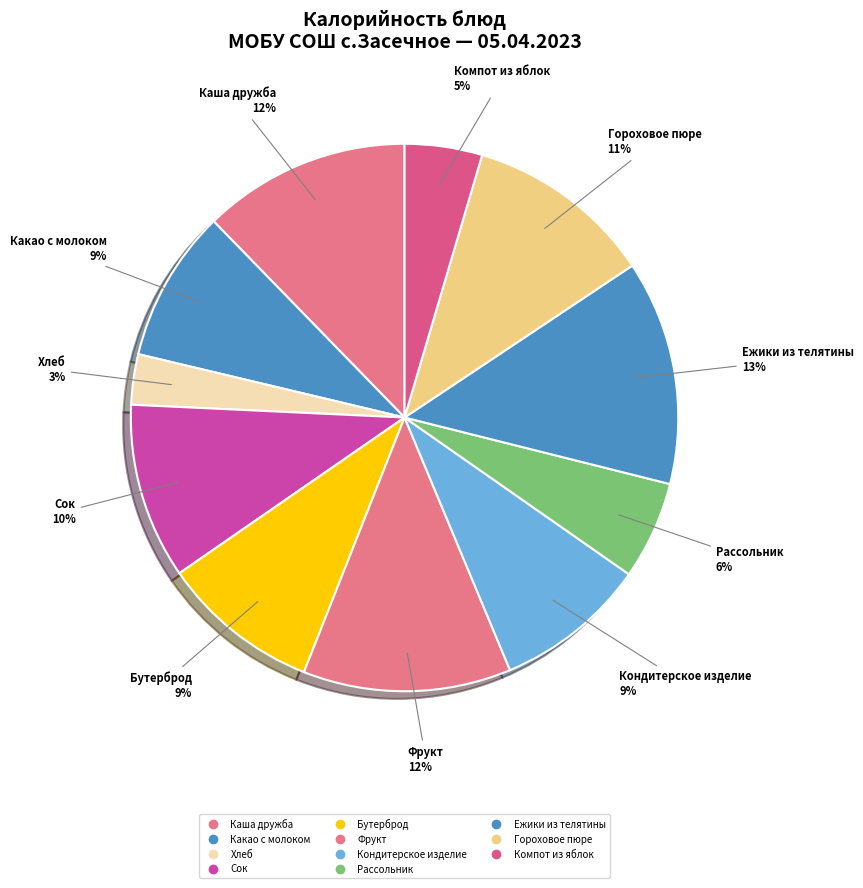

Is there any slice that represents more than half of the pie?

No